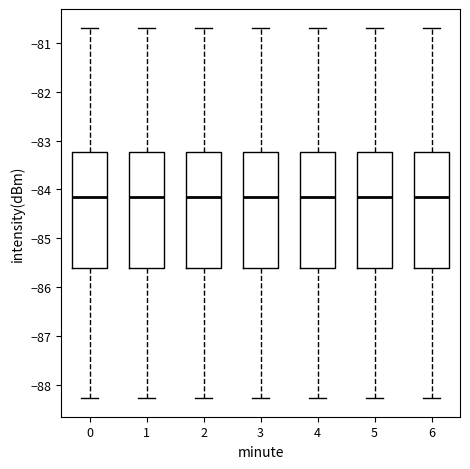

Reading left to right, read every box against the y-axis: the position of its median line, the range the box covers, and the ends of its whiskers. The values are not printed on the chart, so give them approximately, as read against the axis.

0: median -84.1, box -85.6 to -83.2, whiskers -88.3 to -80.7
1: median -84.1, box -85.6 to -83.2, whiskers -88.3 to -80.7
2: median -84.1, box -85.6 to -83.2, whiskers -88.3 to -80.7
3: median -84.1, box -85.6 to -83.2, whiskers -88.3 to -80.7
4: median -84.1, box -85.6 to -83.2, whiskers -88.3 to -80.7
5: median -84.1, box -85.6 to -83.2, whiskers -88.3 to -80.7
6: median -84.1, box -85.6 to -83.2, whiskers -88.3 to -80.7